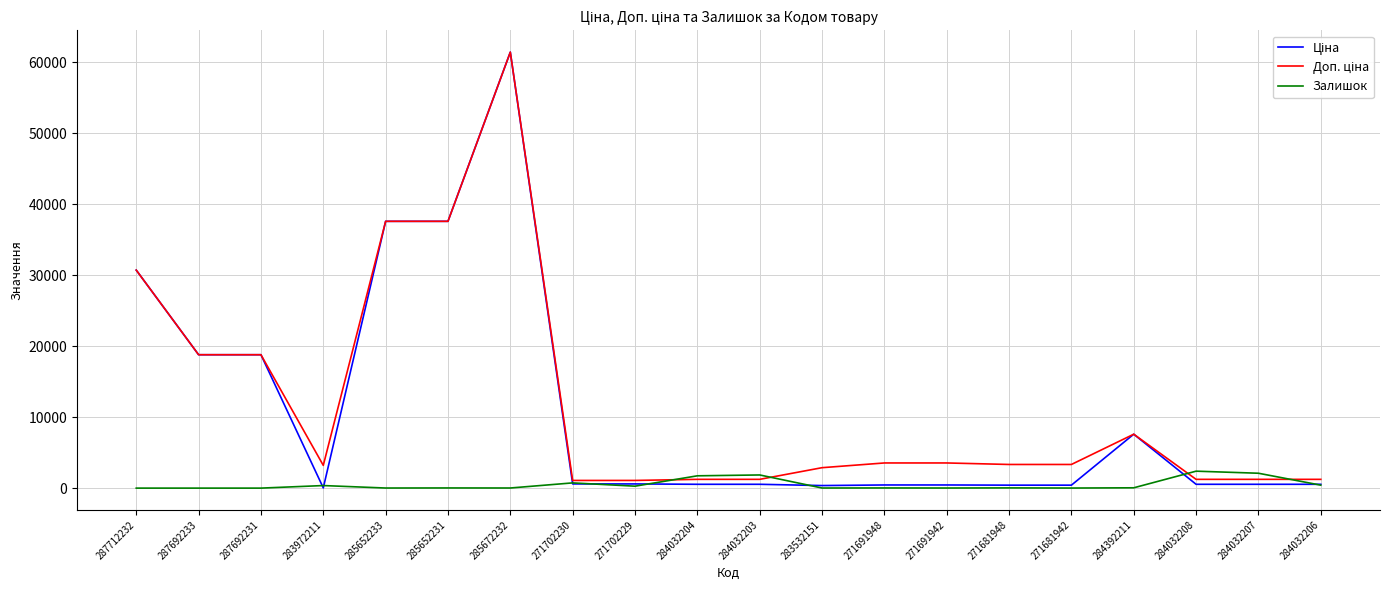

At which category is the sum across all series the highest?

285672232